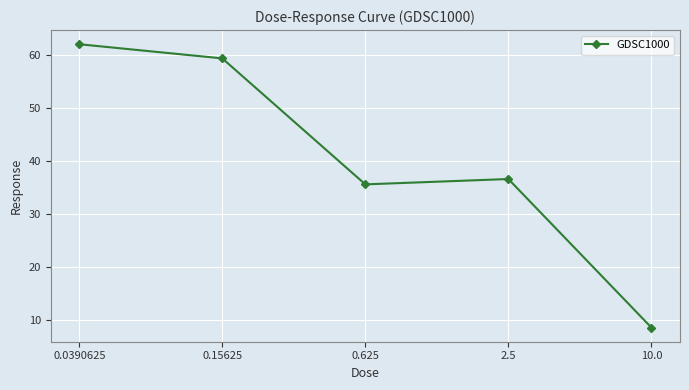

What is the approximate value at 0.0390625?

62.1